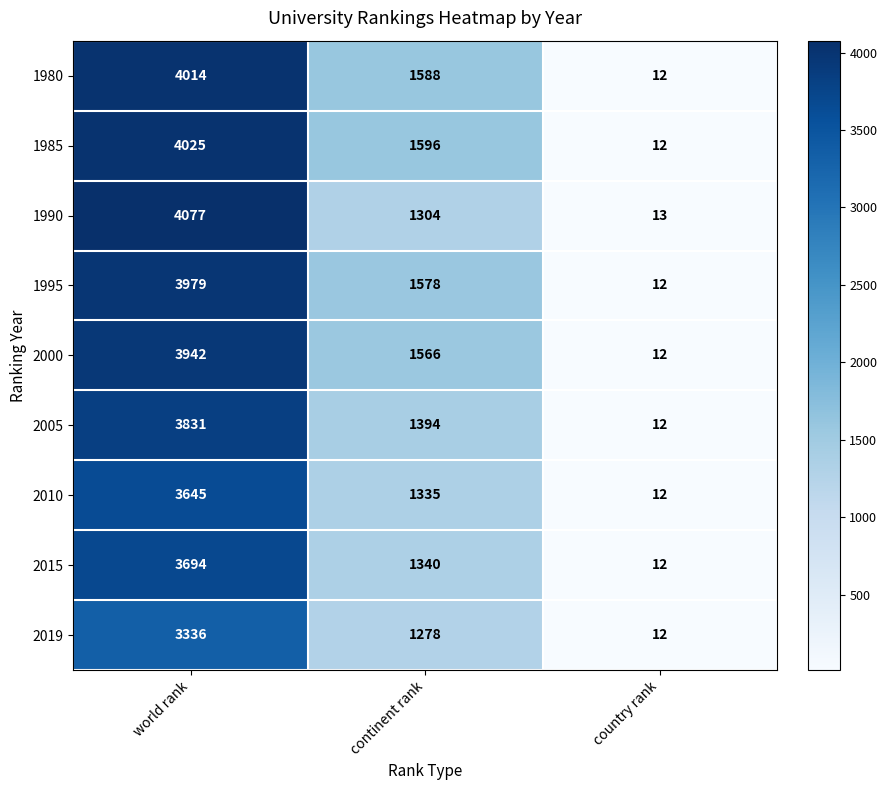

Reading right to left, list all the values displayed in this chart.

1980: 12	1588	4014
1985: 12	1596	4025
1990: 13	1304	4077
1995: 12	1578	3979
2000: 12	1566	3942
2005: 12	1394	3831
2010: 12	1335	3645
2015: 12	1340	3694
2019: 12	1278	3336